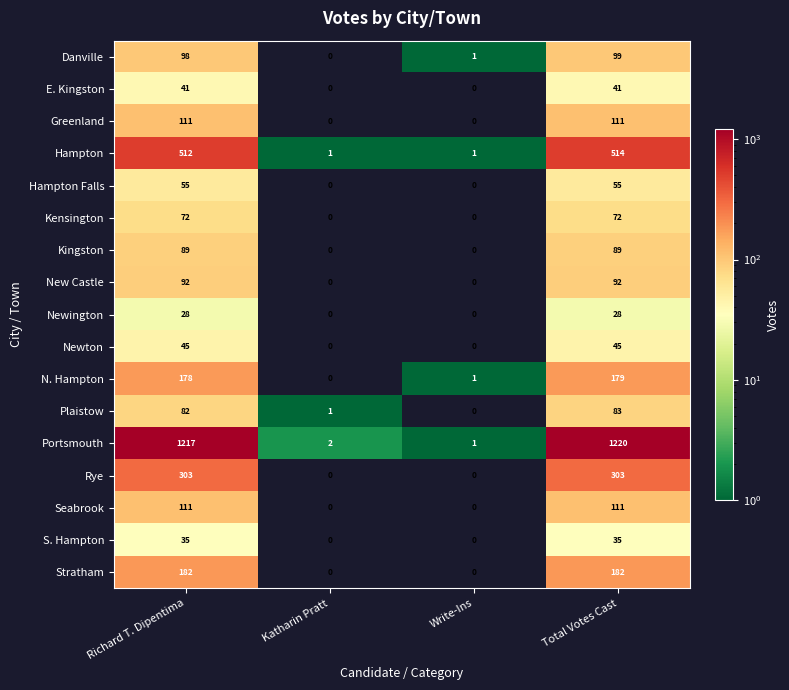

Read the Newton value at Total Votes Cast.

45